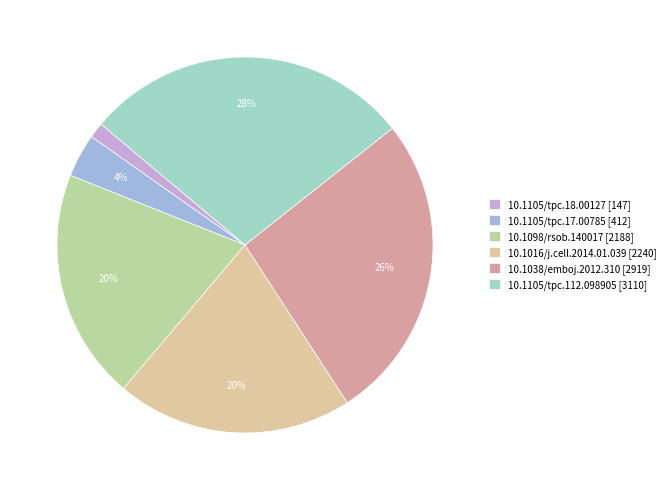

The 10.1105/tpc.18.00127 slice represents 1% of the pie. True or false?

True